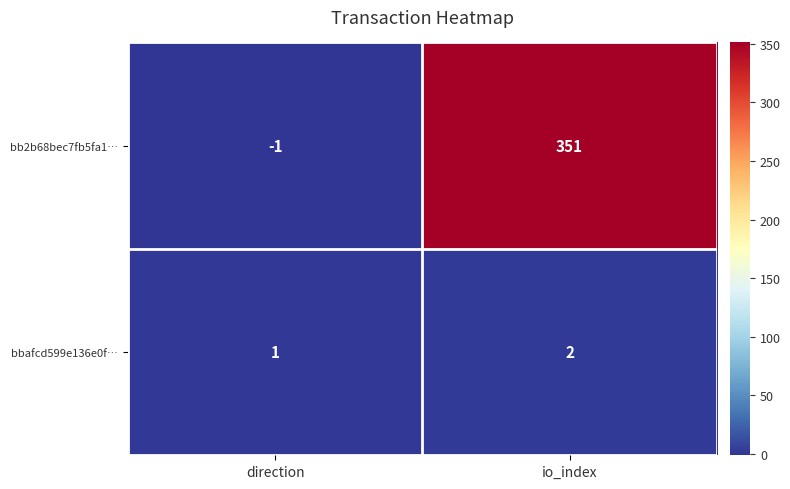

At which label is bb2b68bec7fb5fa1… closest to 175?

direction